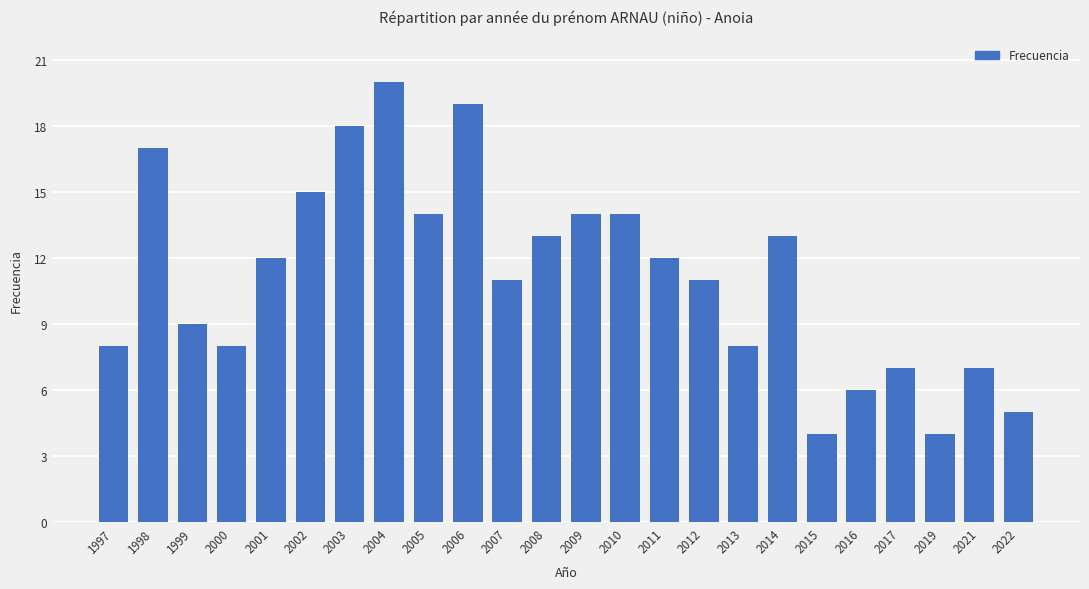

Between 2017 and 2004, which is larger?

2004